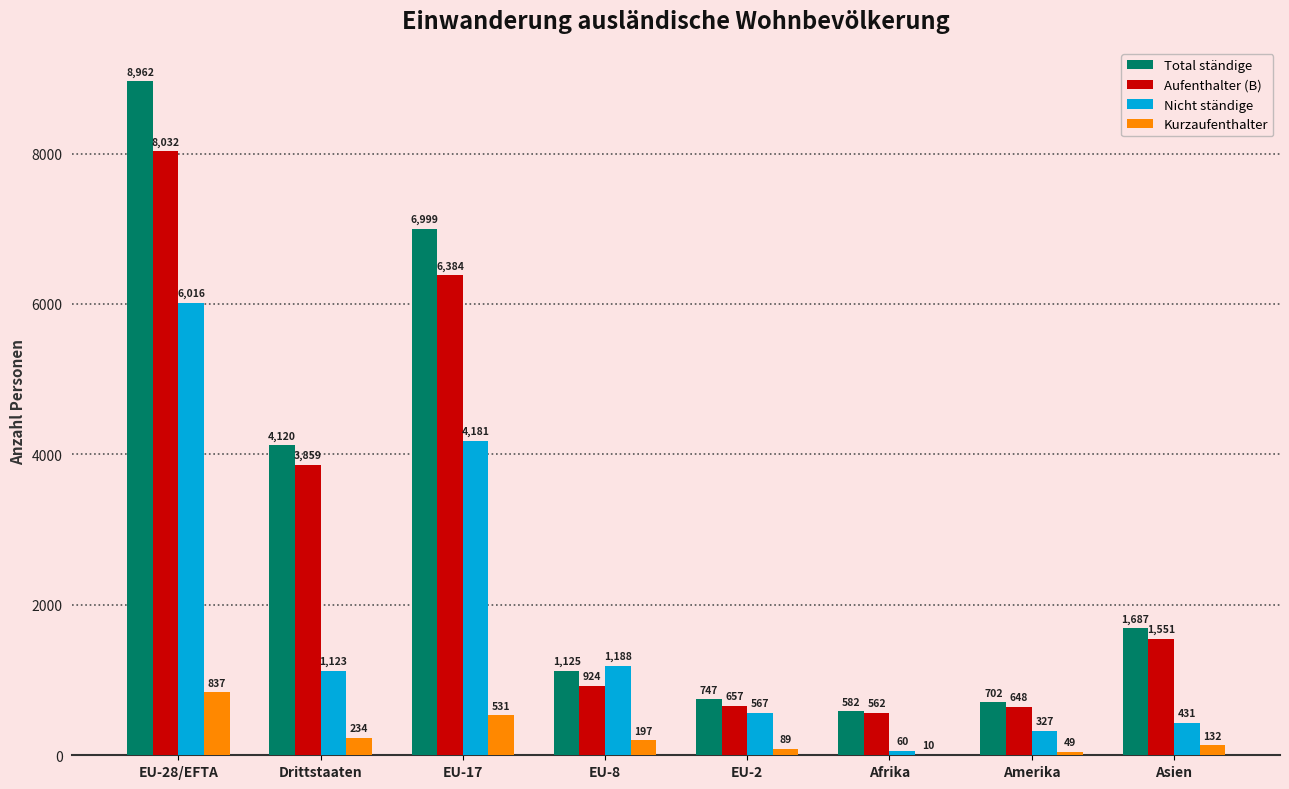

Reading left to right, transcribe all the data shown in this chart.

Total ständige: 8962	4120	6999	1125	747	582	702	1687
Aufenthalter (B): 8032	3859	6384	924	657	562	648	1551
Nicht ständige: 6016	1123	4181	1188	567	60	327	431
Kurzaufenthalter: 837	234	531	197	89	10	49	132